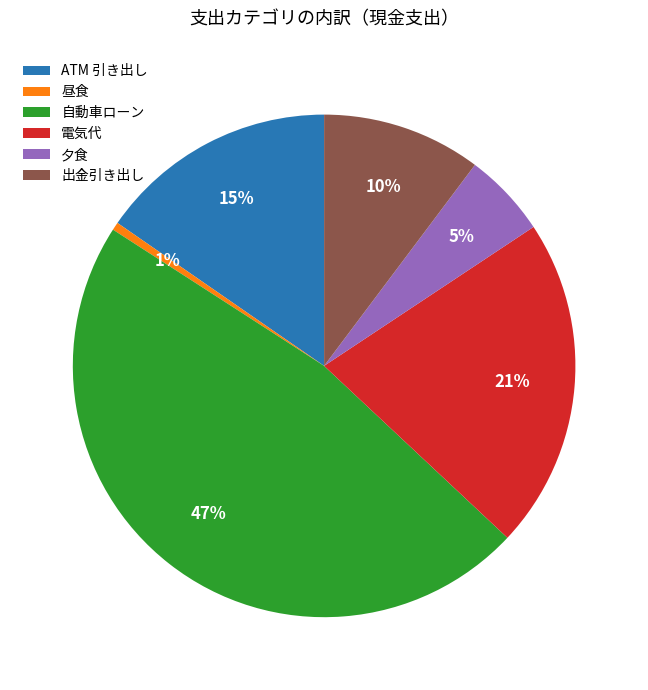

How many segments does this pie chart have?

6